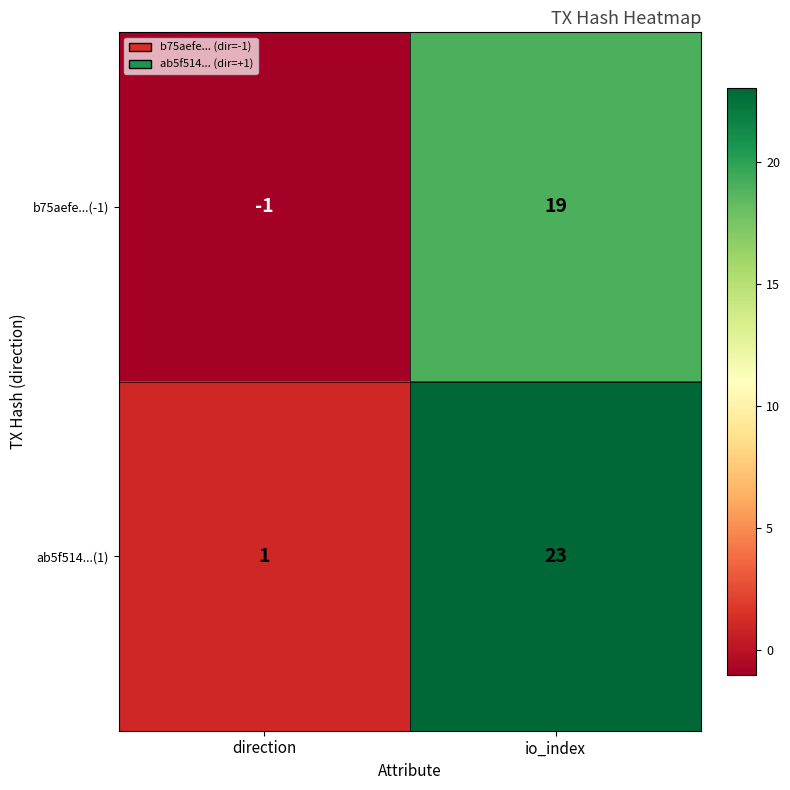

What is the greatest value displayed?

23